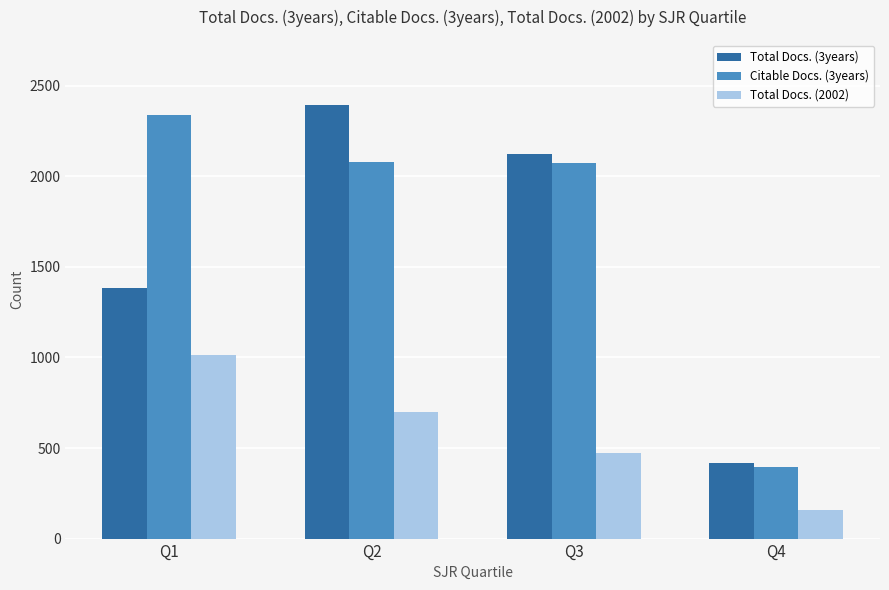

What is the maximum value shown in the chart?

2394